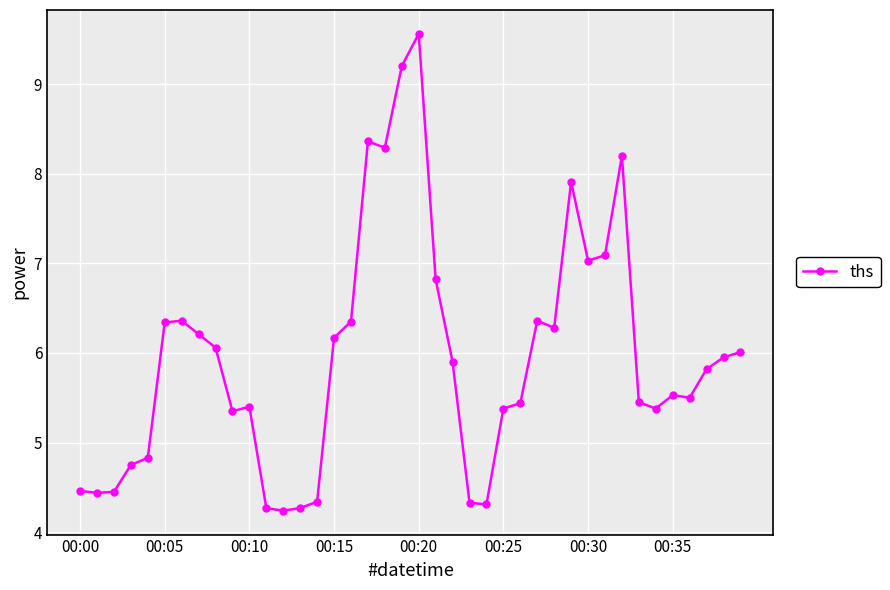

True or false: there are more than 0 points higher than both neighbors.

True